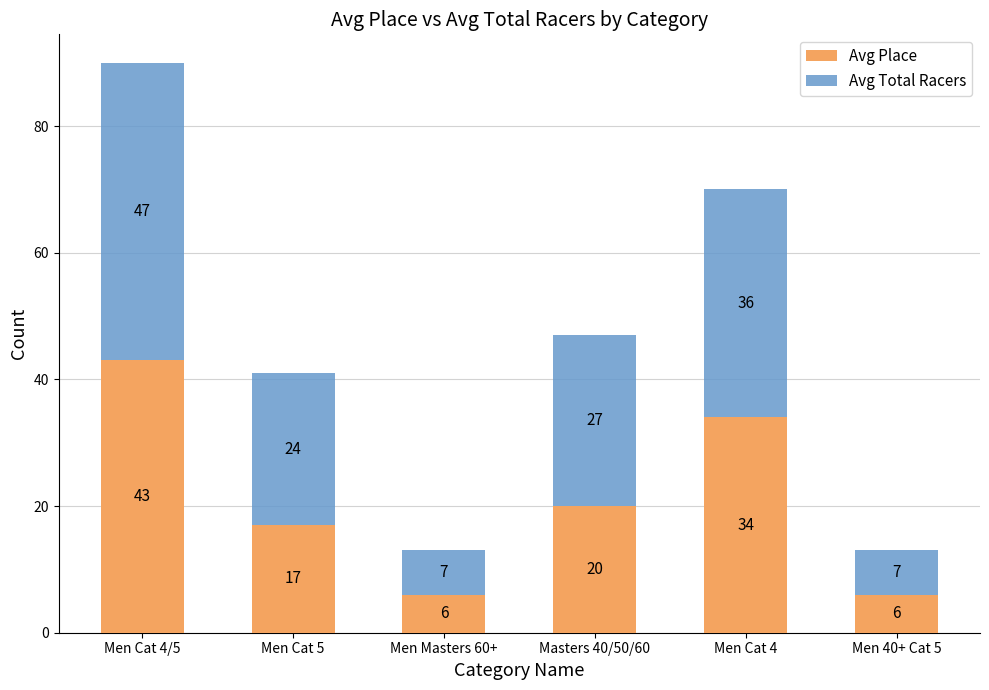

How many Avg Place values are between 6 and 34?

5